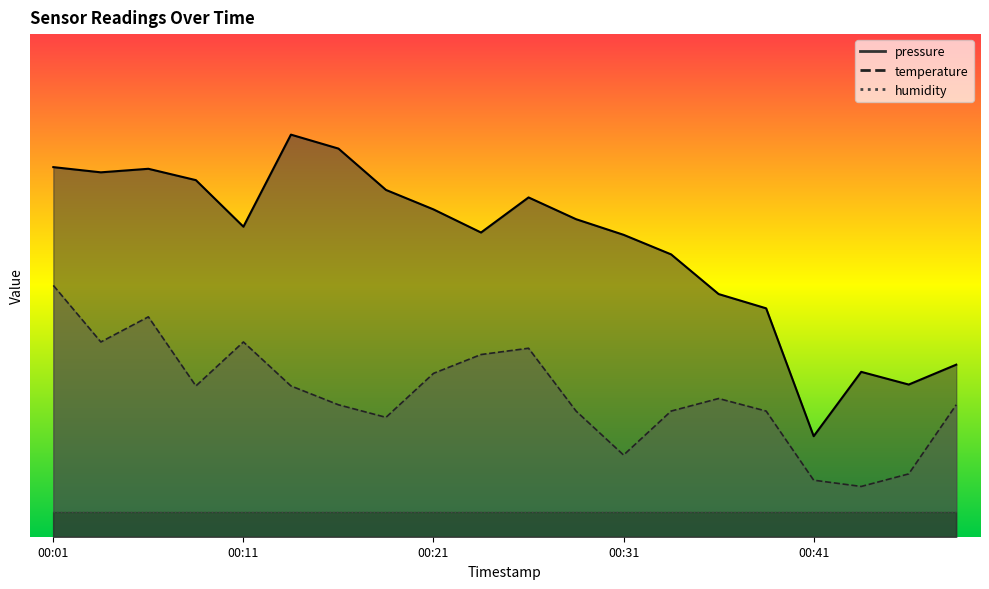

True or false: temperature and pressure intersect in this chart.

False